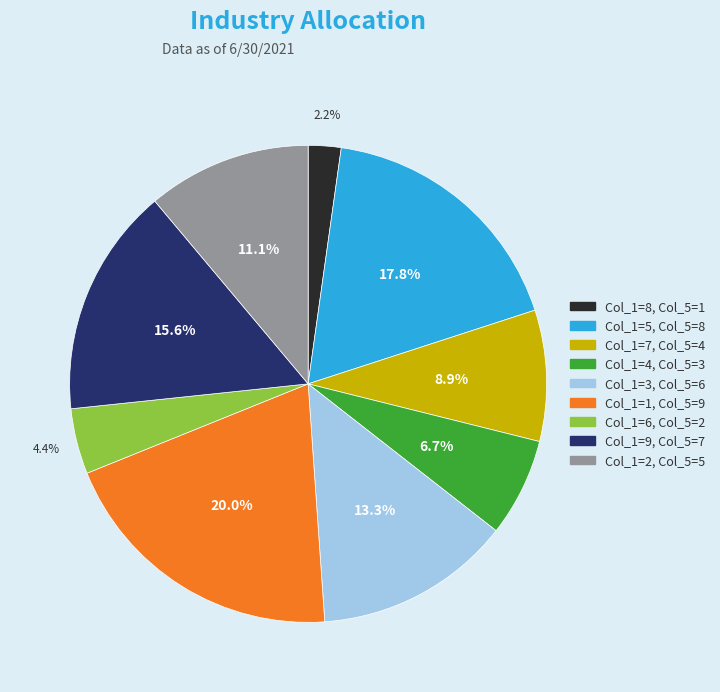

To the nearest percent, what is the difference between the largest and smallest slice percentages?

18%